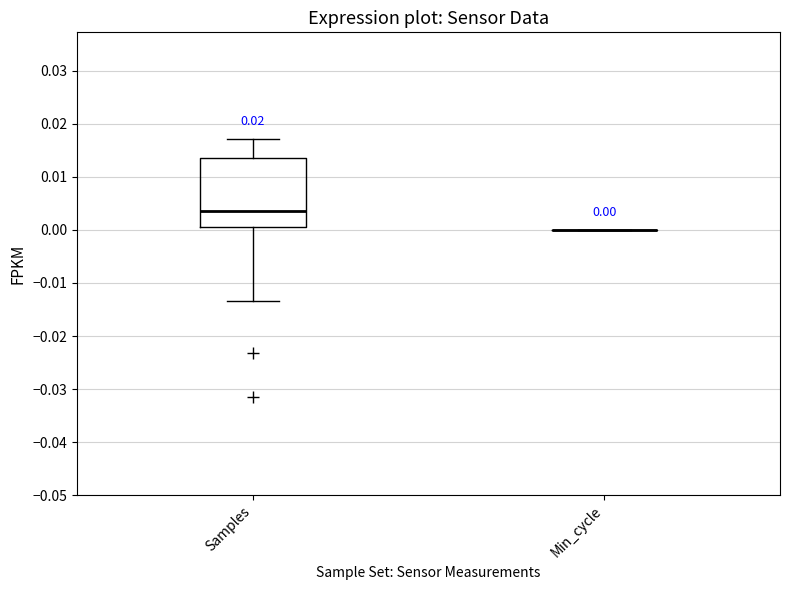

Which box is the tallest, from its lower edge to its upper edge?

Samples